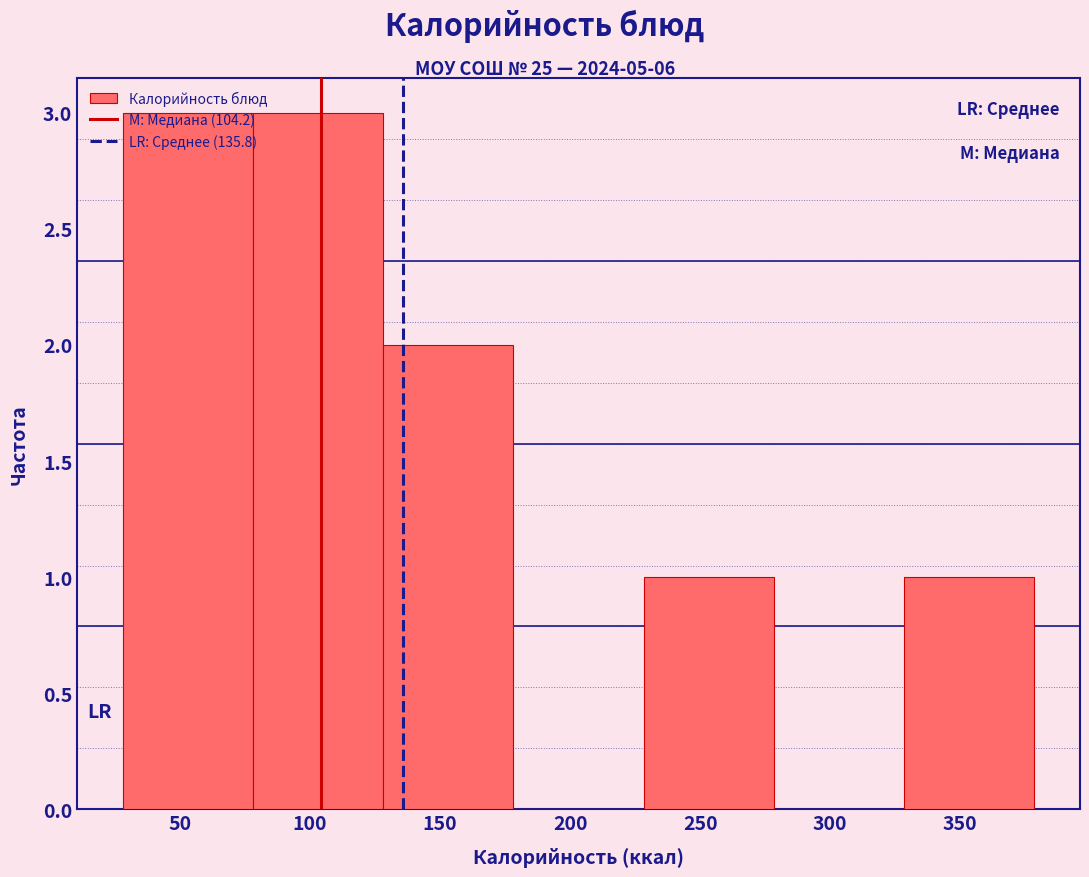

Reading left to right, transcribe this chart: for each bar, give the range it covers on the x-axis and its height. Neither the bar edges nor the heights are printed on the chart, so give them approximately, as read against the axes.

30 to 80: 3
80 to 130: 3
130 to 180: 2
180 to 230: 0
230 to 280: 1
280 to 330: 0
330 to 380: 1